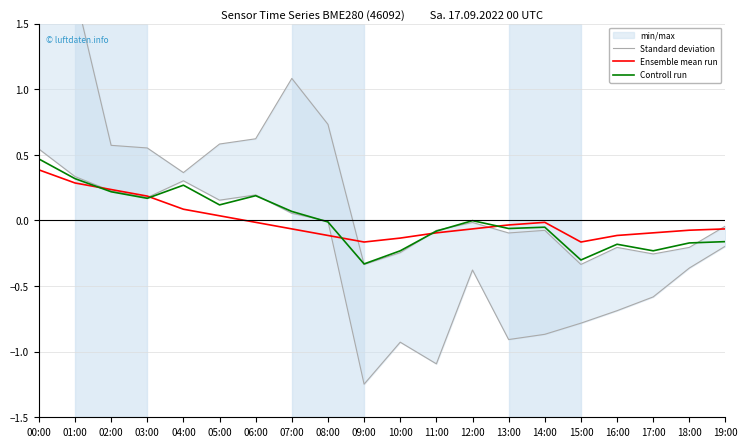

How many lines are shown in the chart?

3